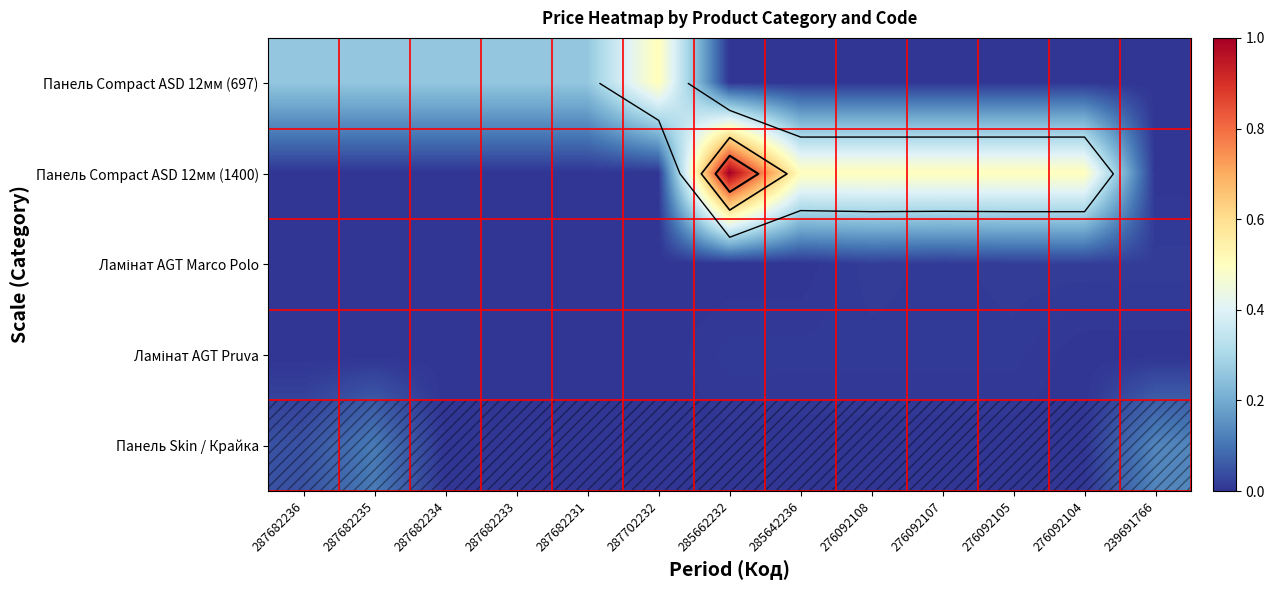

At which category does the chart reach its minimum across all series?

285662232